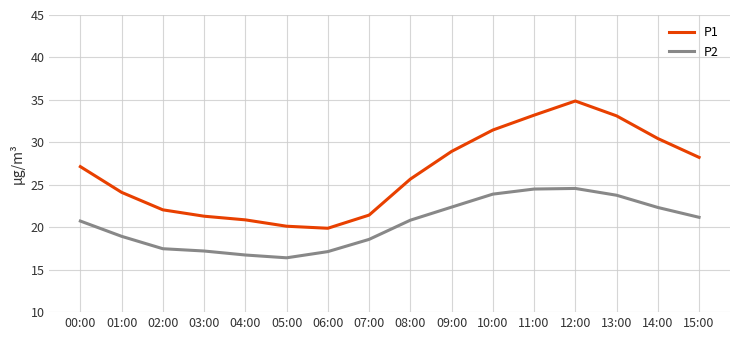

Which label corresponds to the largest value in the chart?

12:00